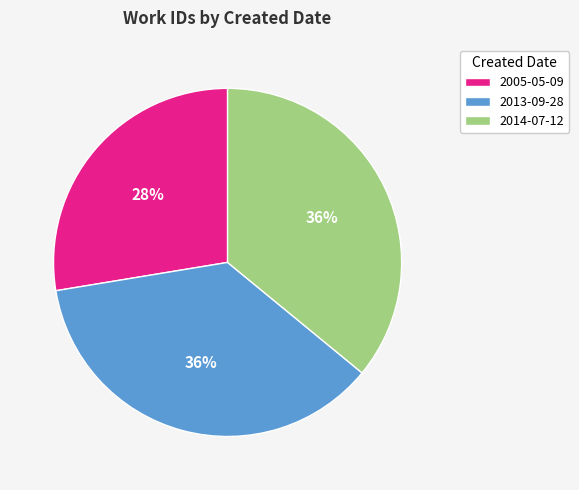

Combined, do 2013-09-28 and 2014-07-12 account for over 50%?

Yes